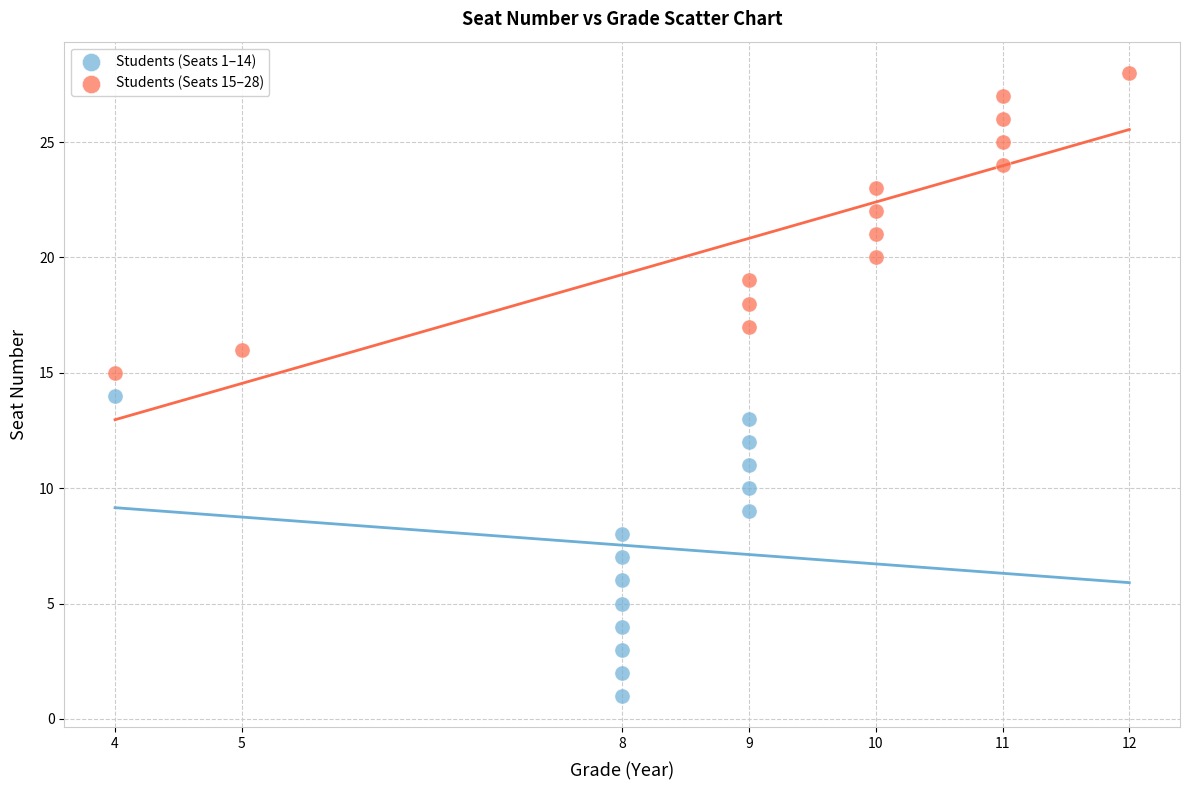

Which series reaches the maximum Y coordinate?

Students (Seats 15–28)